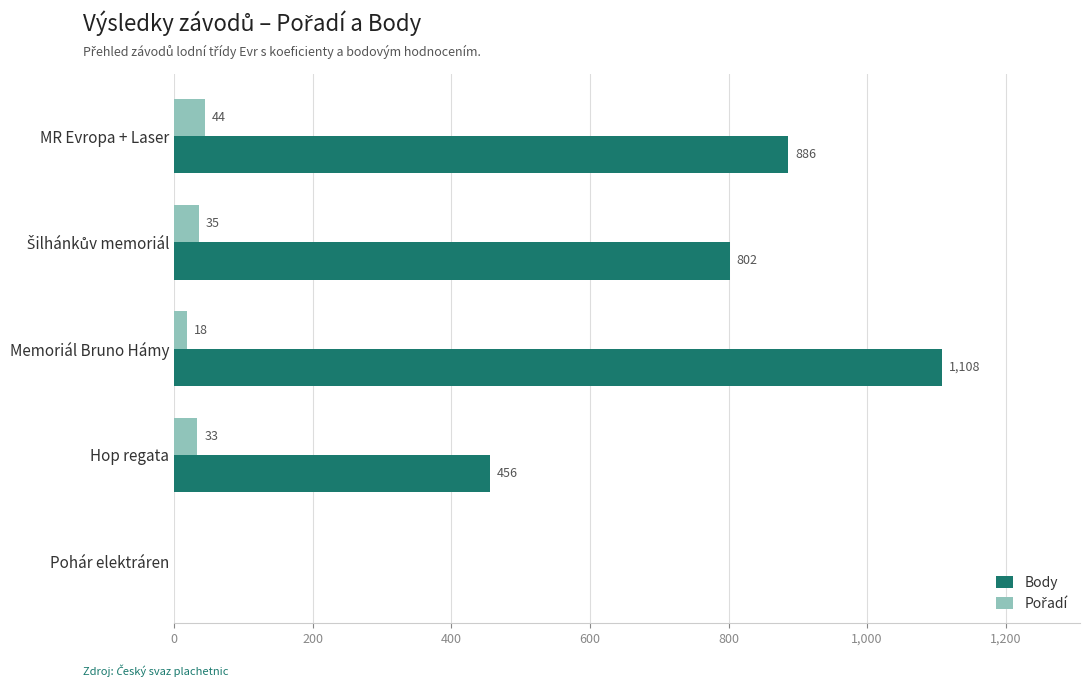

The Body series shows 206 at MR Evropa + Laser. True or false?

False